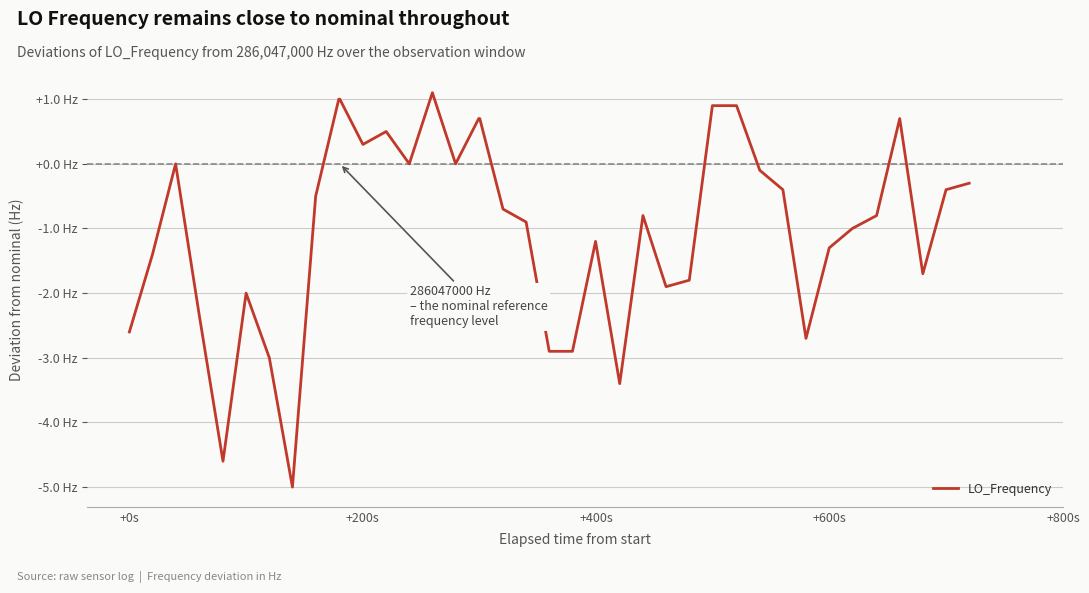

Does the chart have visible grid lines?

Yes